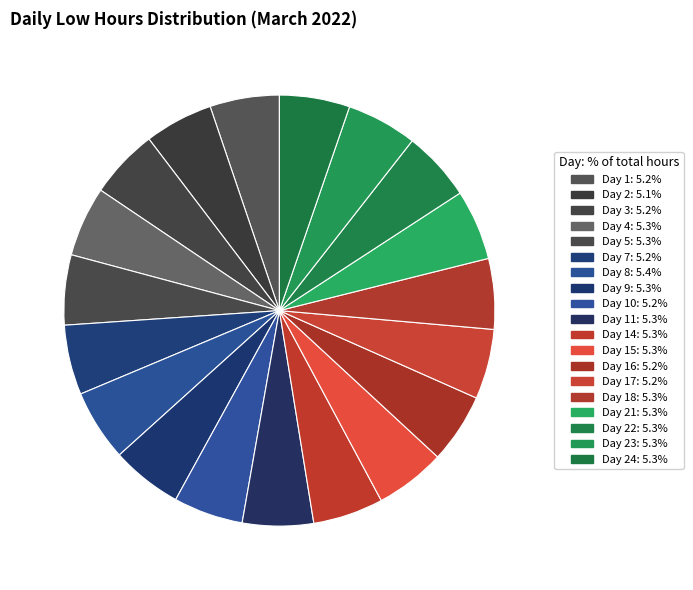

How many slices are in this pie chart?

19